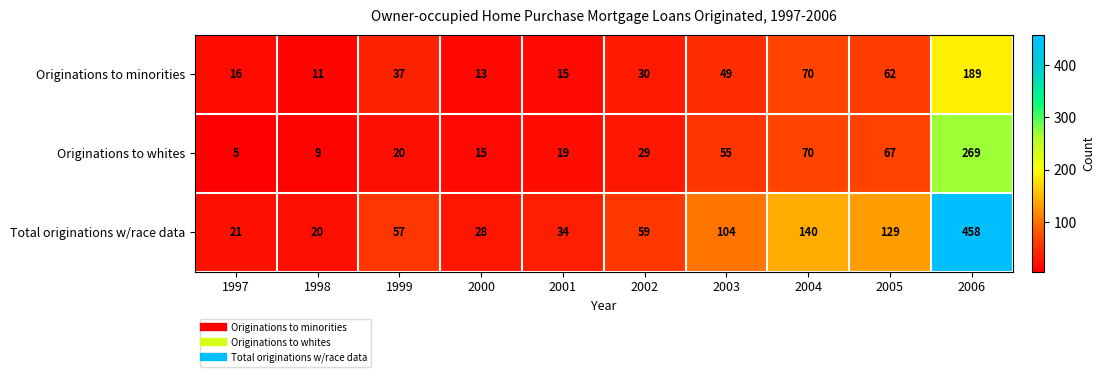

Between 2005 and 2006, which series saw the biggest shift?

Total originations w/race data